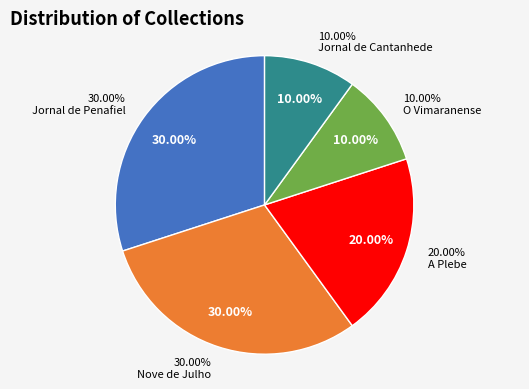

To the nearest percent, what is the difference between the largest and smallest slice percentages?

20%